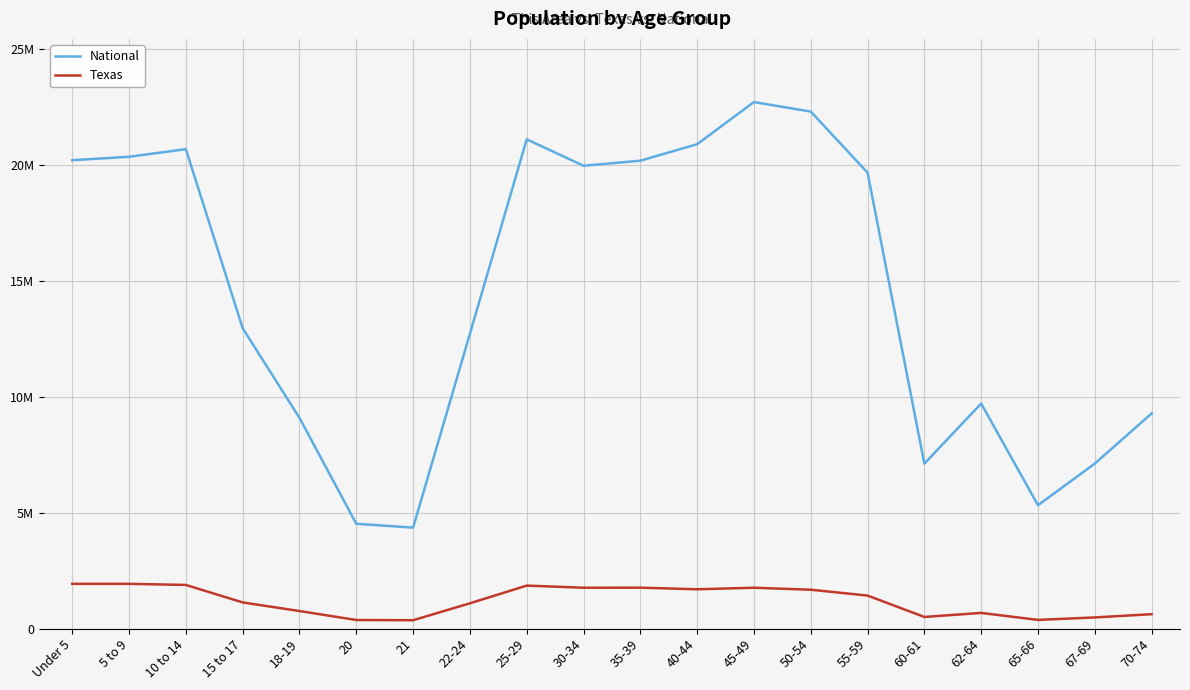

The value of National at 30-34 is 19962099. True or false?

True